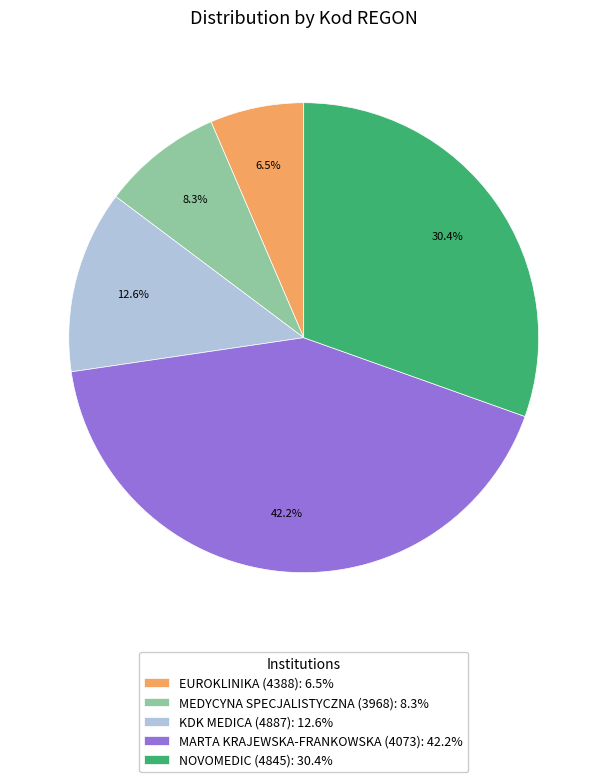

Is it true that EUROKLINIKA (4388) is 15% of the pie?

False